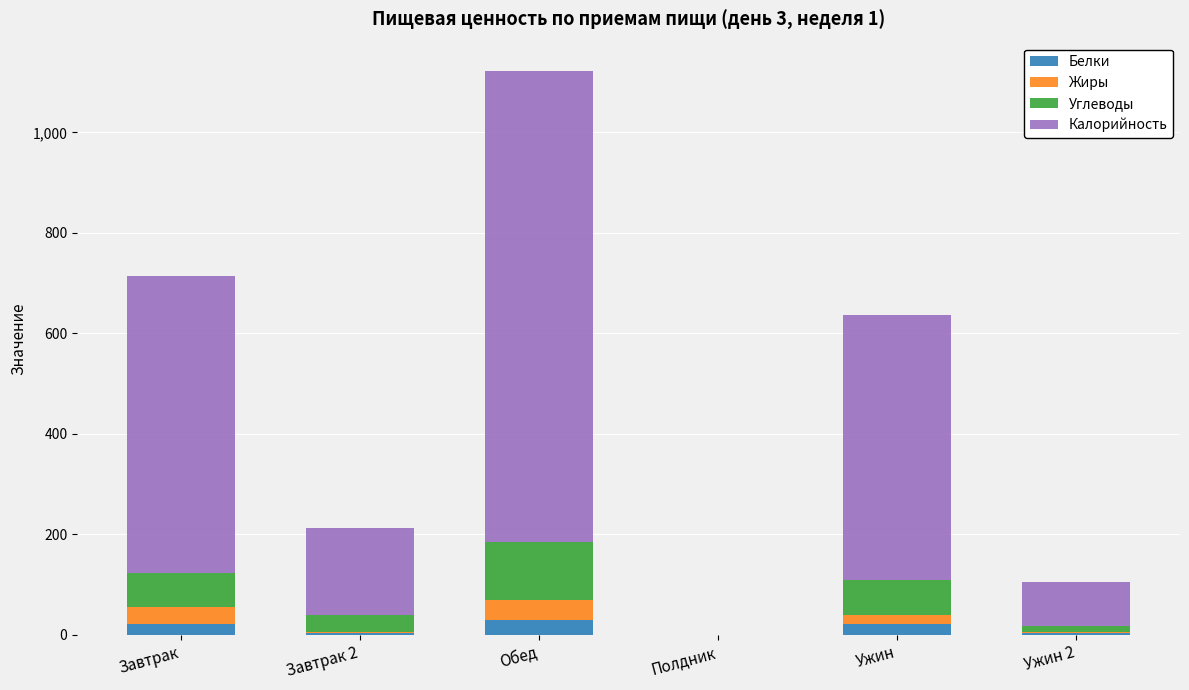

What is the sum of all Белки values?

79.2